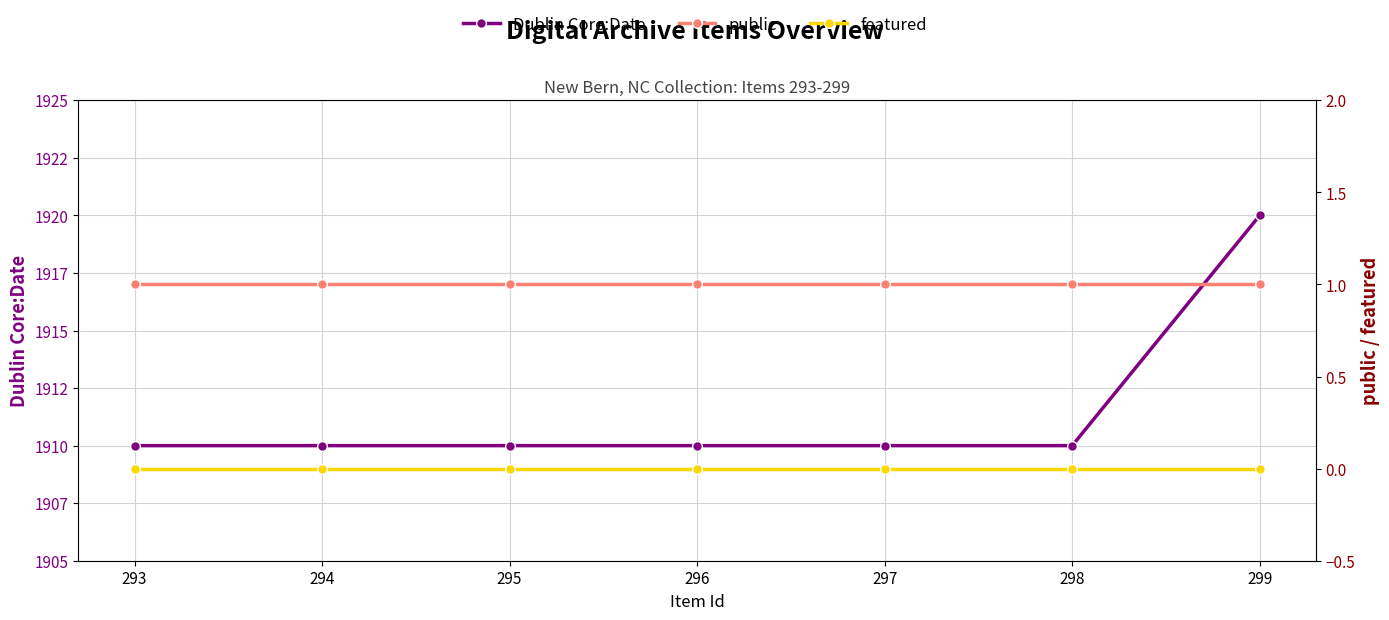

True or false: featured and public cross at least once.

False